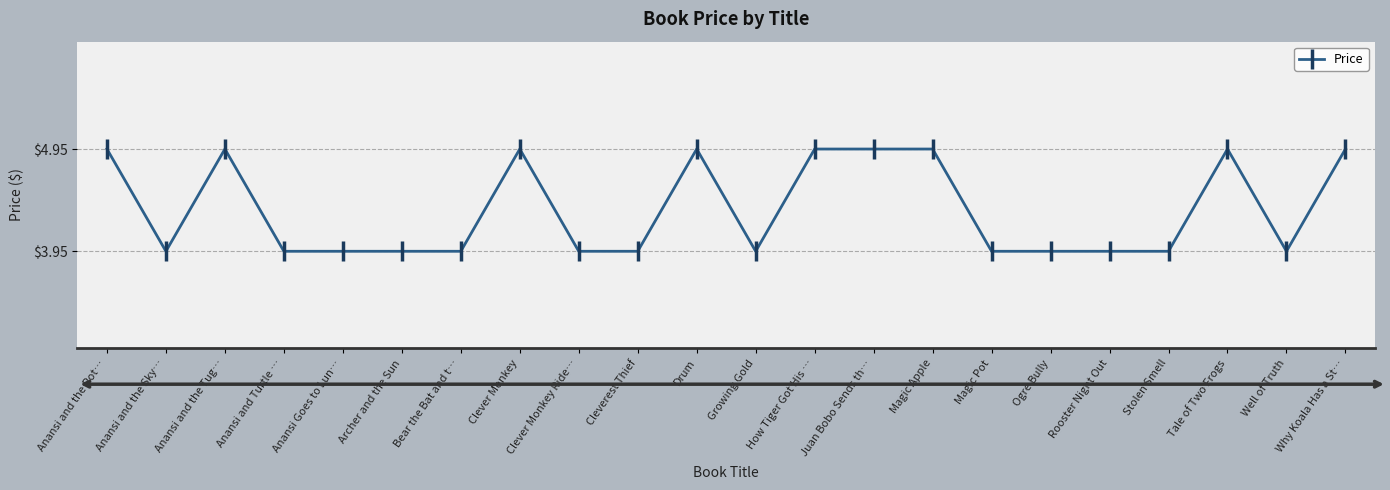

What position from the left is Ogre Bully?

17